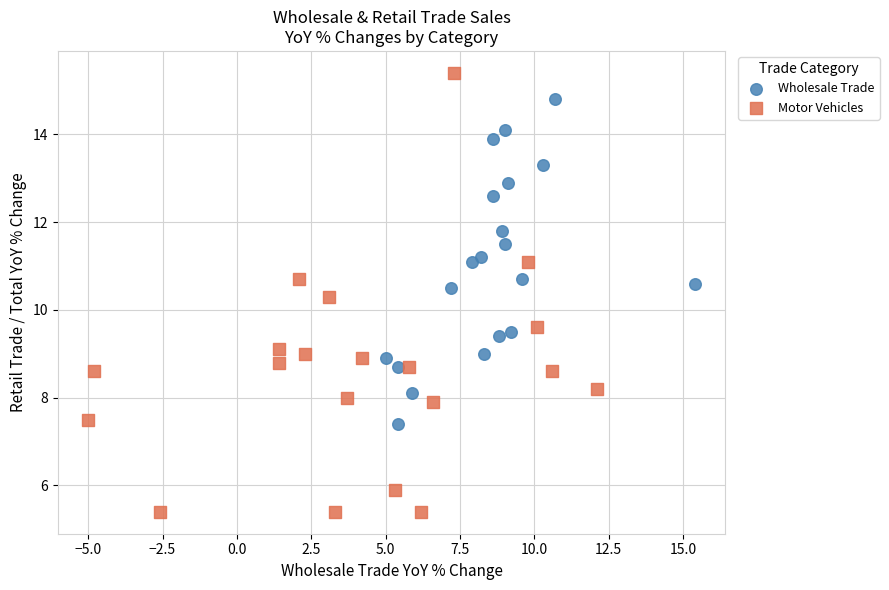

Which series reaches the maximum Y coordinate?

Motor Vehicles